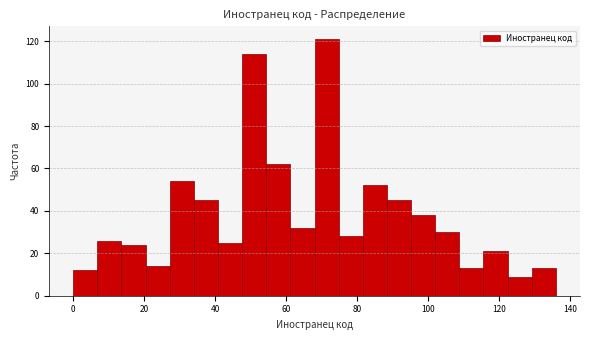

Around what value on the x-axis is the tallest bar? Give the approximate position of its centre, as read against the axis.

72